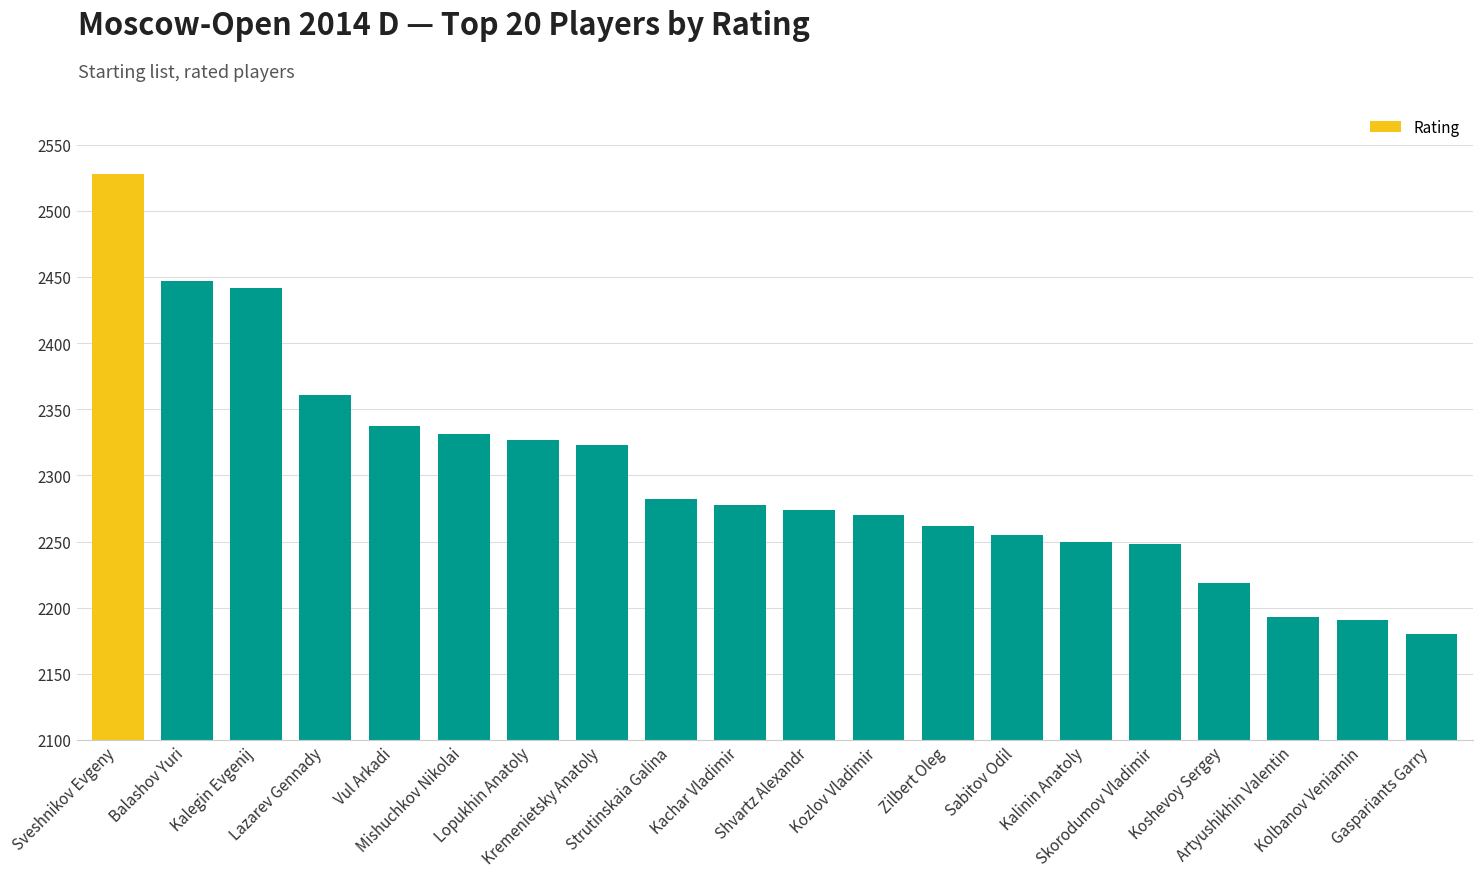

Which label corresponds to the smallest value in the chart?

Gaspariants Garry